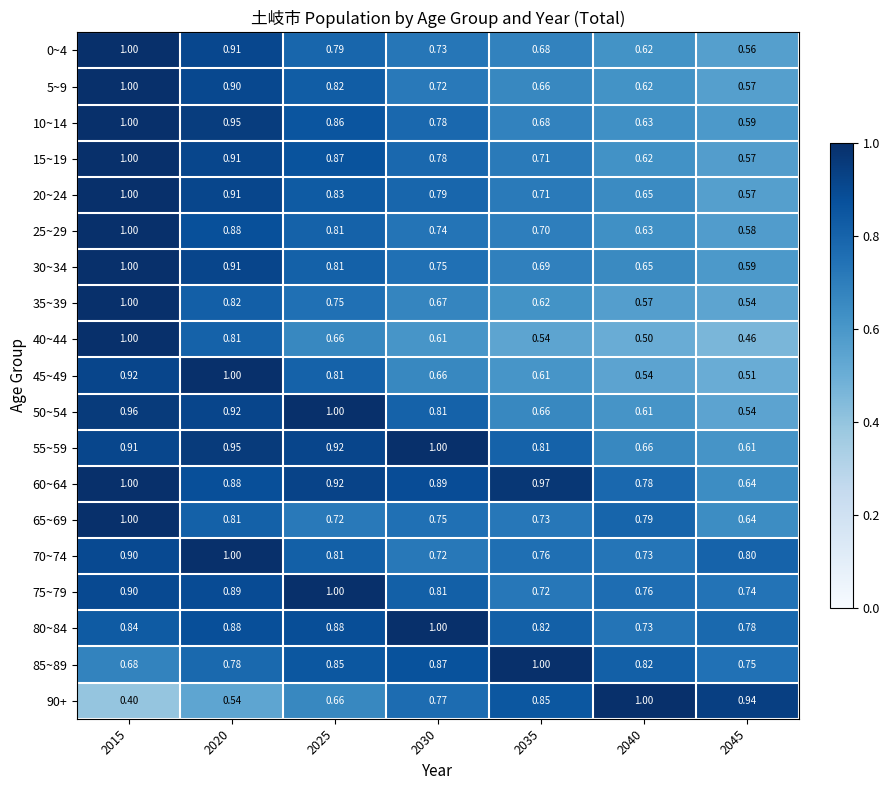

Is the value of 35~39 at 2020 greater than the value of 90+ at 2035?

No